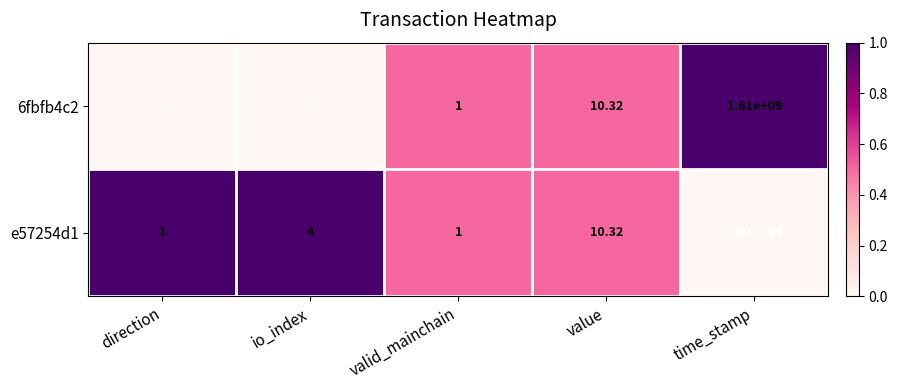

At which label is 6fbfb4c2 closest to 804999999?

value